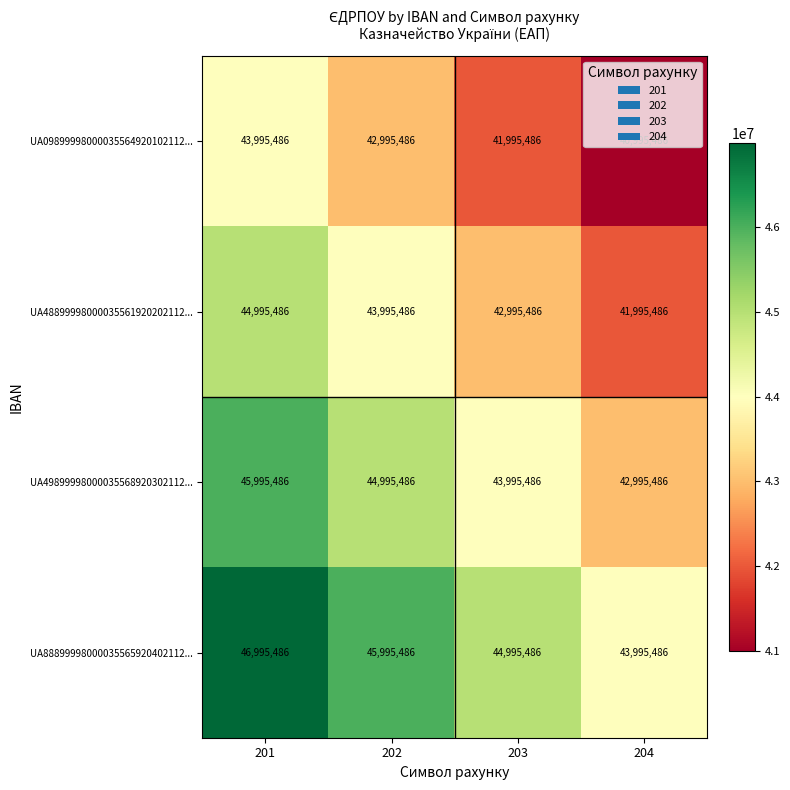

The value of UA48899998000035561920202112... at 202 is 62729085. True or false?

False